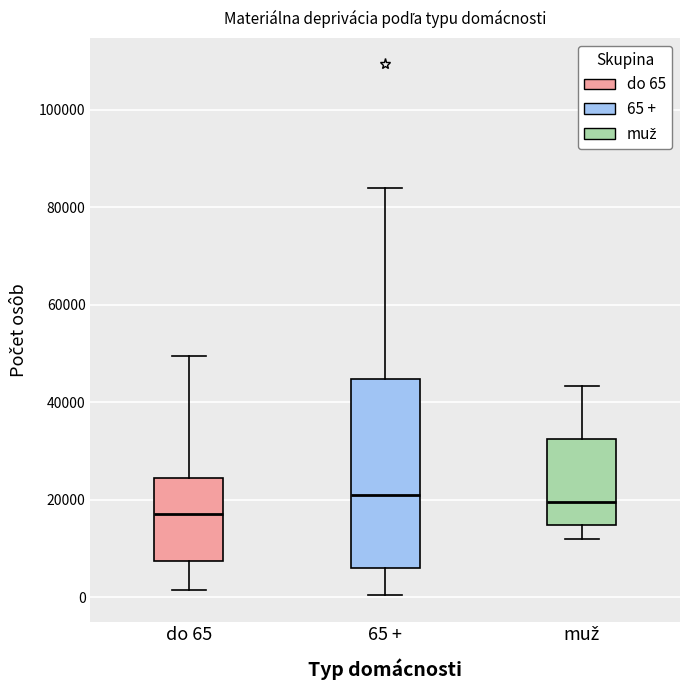

Reading left to right, transcribe this box plot: for each box, give where its median line is, the range the box spans, and where its two whiskers end, as read against the y-axis. The values are not printed on the chart, so give them approximately, as read against the axis.

do 65: median 18000, box 8000 to 24000, whiskers 2000 to 50000
65 +: median 20000, box 6000 to 44000, whiskers 0 to 84000
muž: median 20000, box 14000 to 32000, whiskers 12000 to 44000